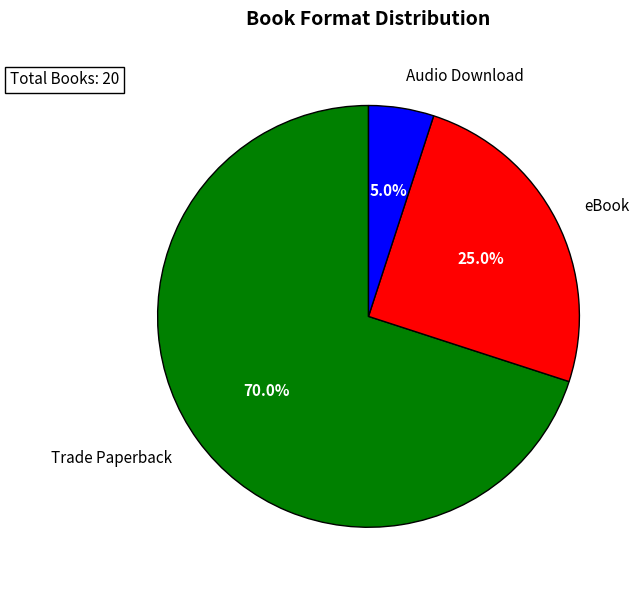

Which slice is the smallest?

Audio Download